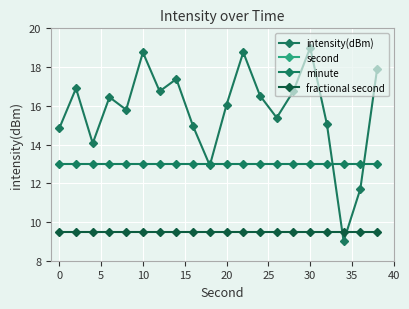

True or false: intensity(dBm) has a value of 25.8 at 20.

False